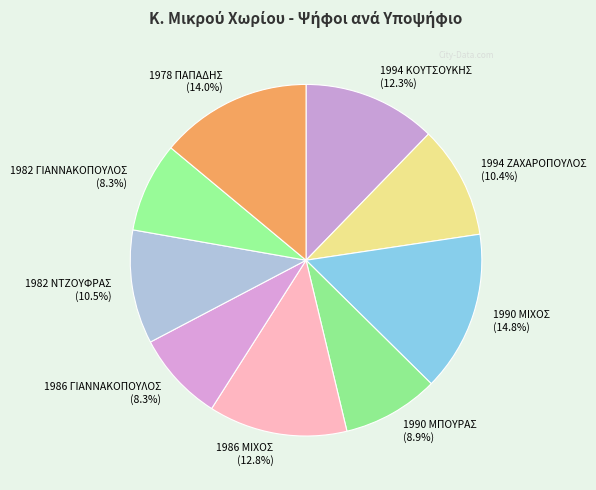

Does 1986 ΜΙΧΟΣ represent more than half of the total?

No